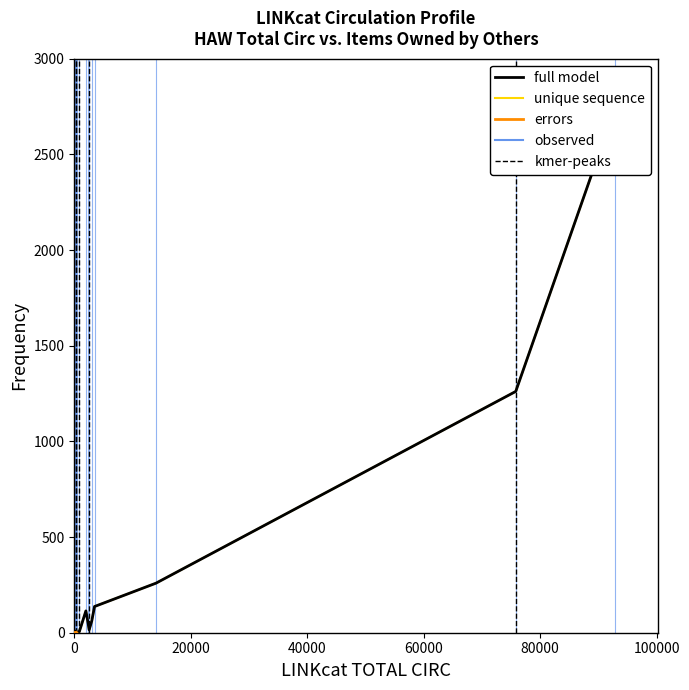

True or false: CIRC AT HAW, ITEMS OWNED BY OTHERS and CIRC AT HAW, TOTAL intersect in this chart.

False